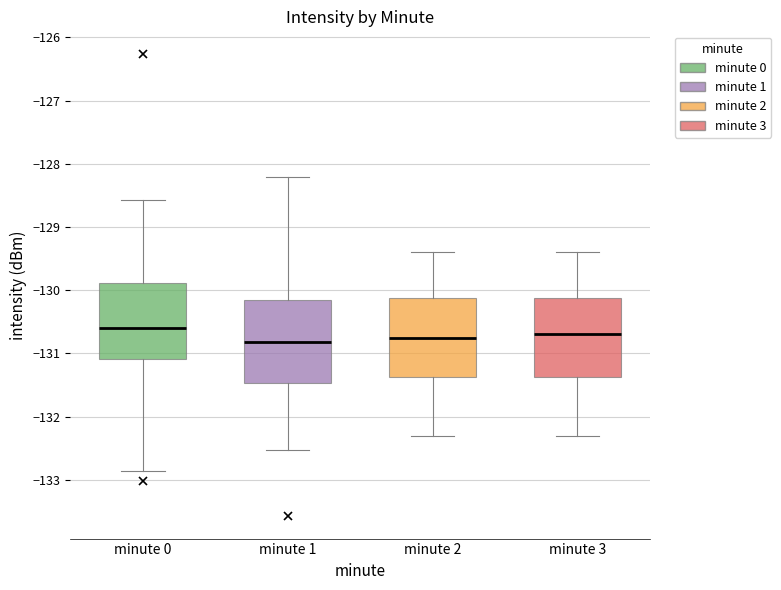

Where does the lower whisker of the box for minute 2 end on the y-axis? The values are not printed on the chart, so give them approximately, as read against the axis.

-132.3